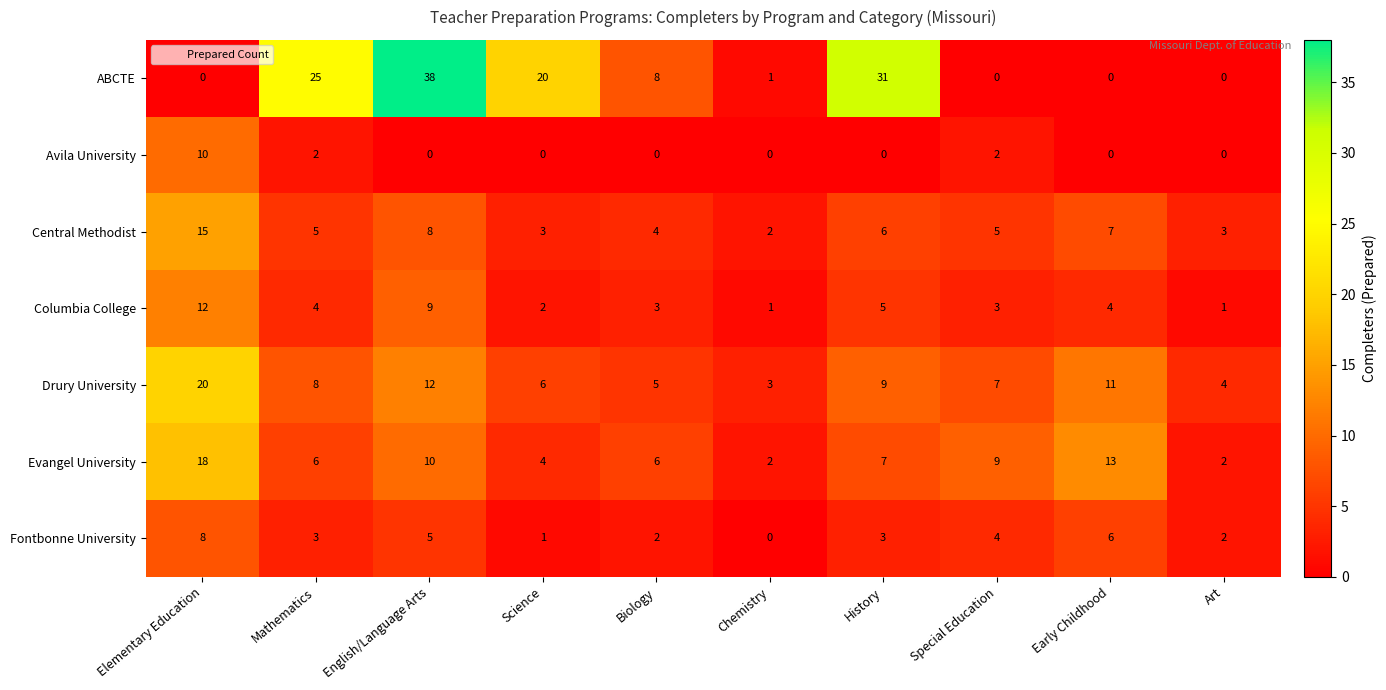

What is the greatest value displayed?

38